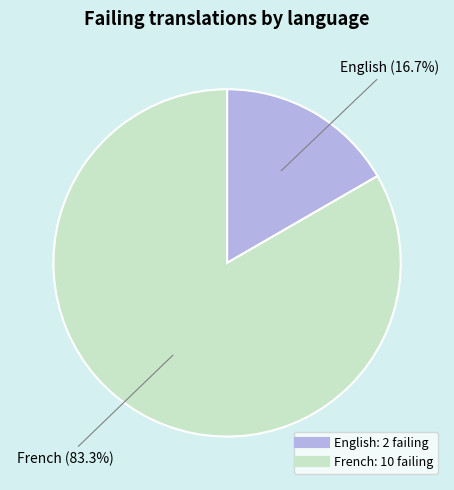

How many slices are in this pie chart?

2